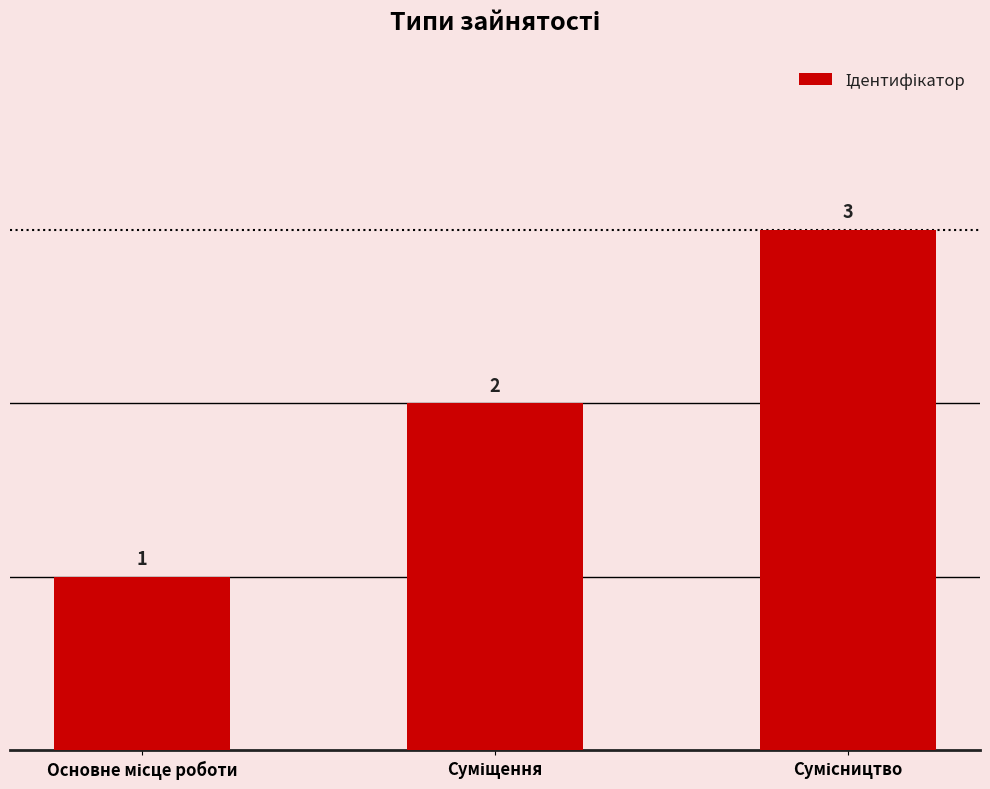

Reading right to left, transcribe all the data shown in this chart.

3	2	1